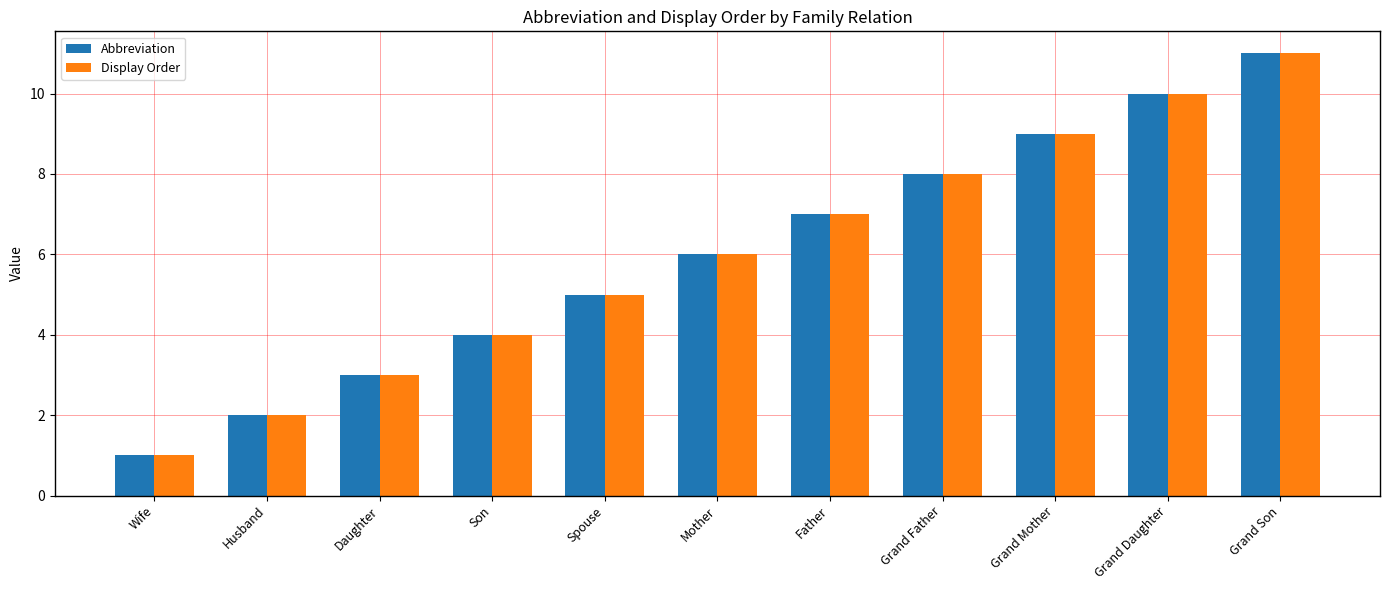

What are all the series names shown in the legend?

Abbreviation, Display Order